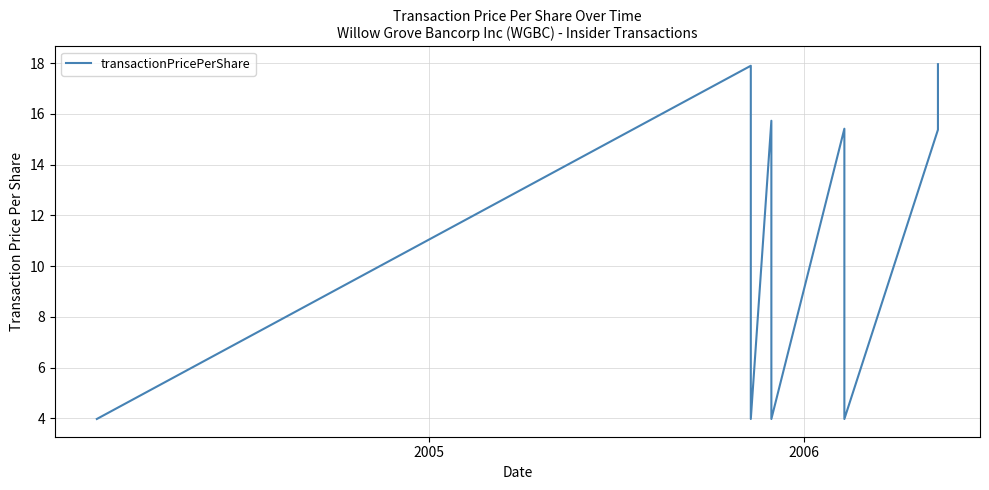

How many points are lower than both their immediate neighbors (excluding endpoints)?

3